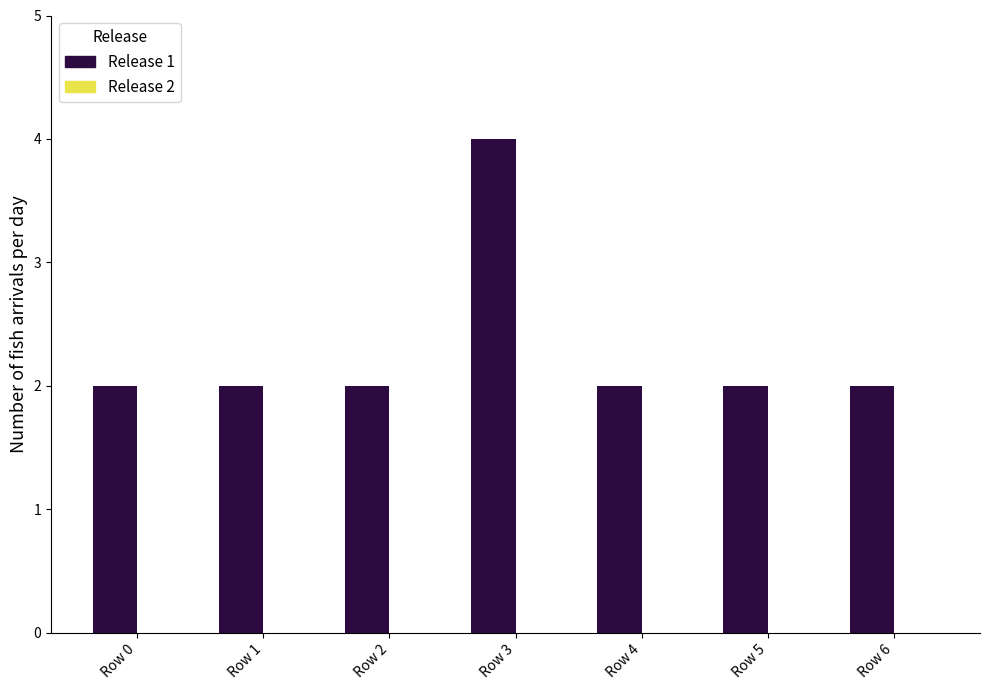

Reading right to left, transcribe all the data shown in this chart.

2	2	2	4	2	2	2